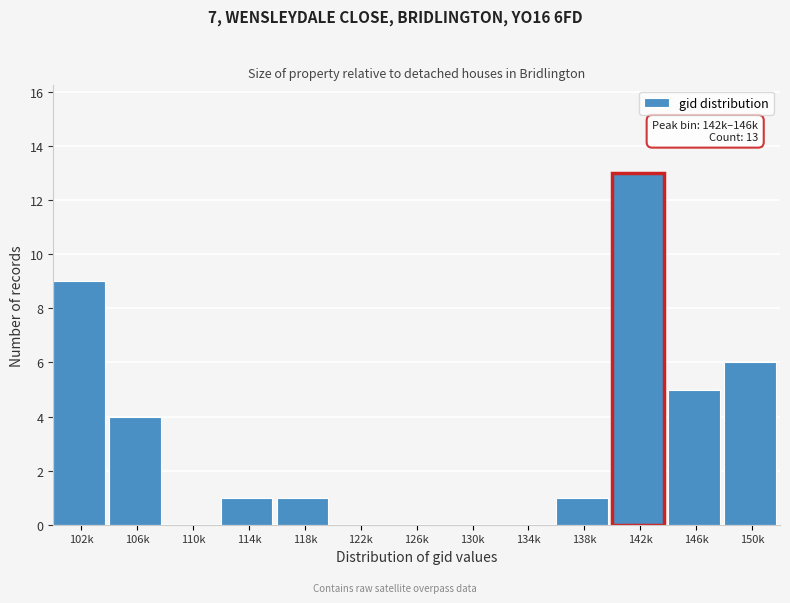

Reading right to left, what are all the values shown in this chart?

150k=6	146k=5	142k=13	138k=1	134k=0	130k=0	126k=0	122k=0	118k=1	114k=1	110k=0	106k=4	102k=9